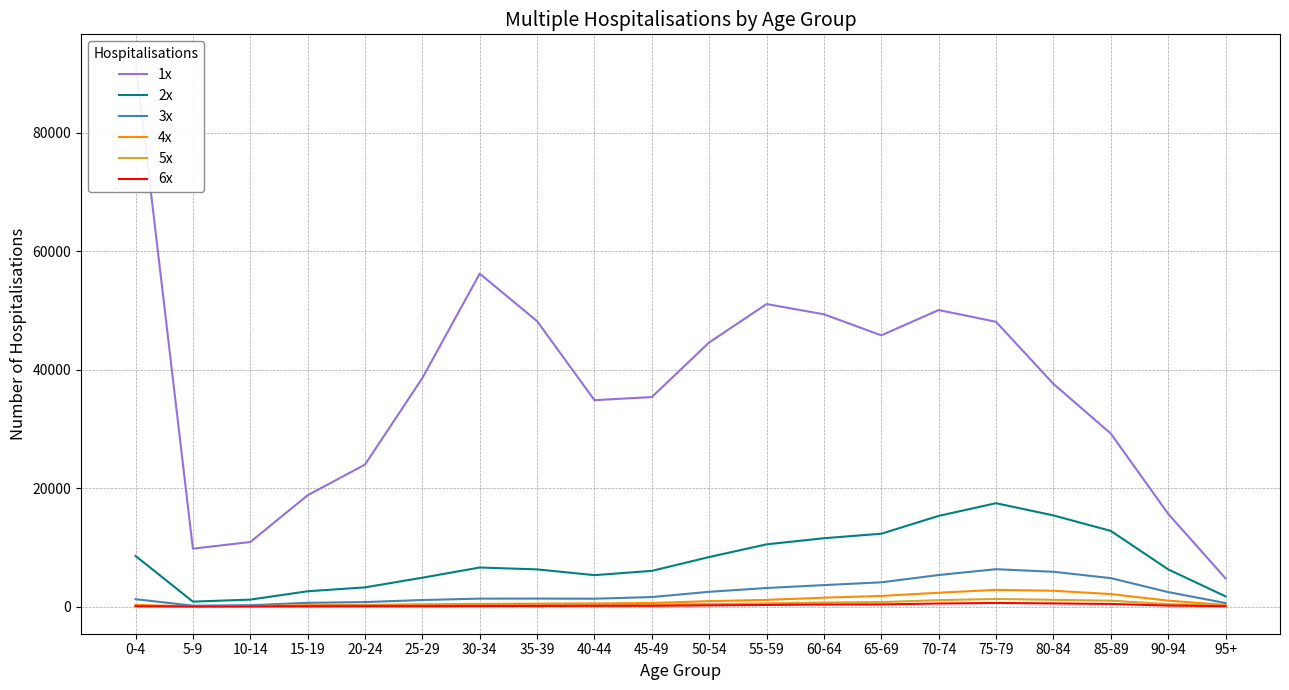

Reading left to right, what are all the values shown in this chart?

1x: 92043	9779	10900	18795	23978	38596	56223	48199	34857	35383	44613	51091	49361	45805	50082	48095	37616	29223	15672	4769
2x: 8551	835	1174	2584	3241	4874	6593	6279	5307	6027	8367	10507	11542	12303	15314	17456	15395	12778	6284	1722
3x: 1243	148	226	633	759	1103	1339	1348	1327	1605	2492	3135	3625	4094	5327	6310	5873	4803	2448	594
4x: 277	45	84	238	280	382	449	490	527	606	913	1126	1499	1796	2336	2825	2669	2114	1001	273
5x: 116	18	31	116	135	141	163	205	204	289	442	533	687	751	1080	1278	1137	990	409	106
6x: 57	14	22	51	74	67	93	111	128	125	201	272	345	360	517	605	532	440	167	65